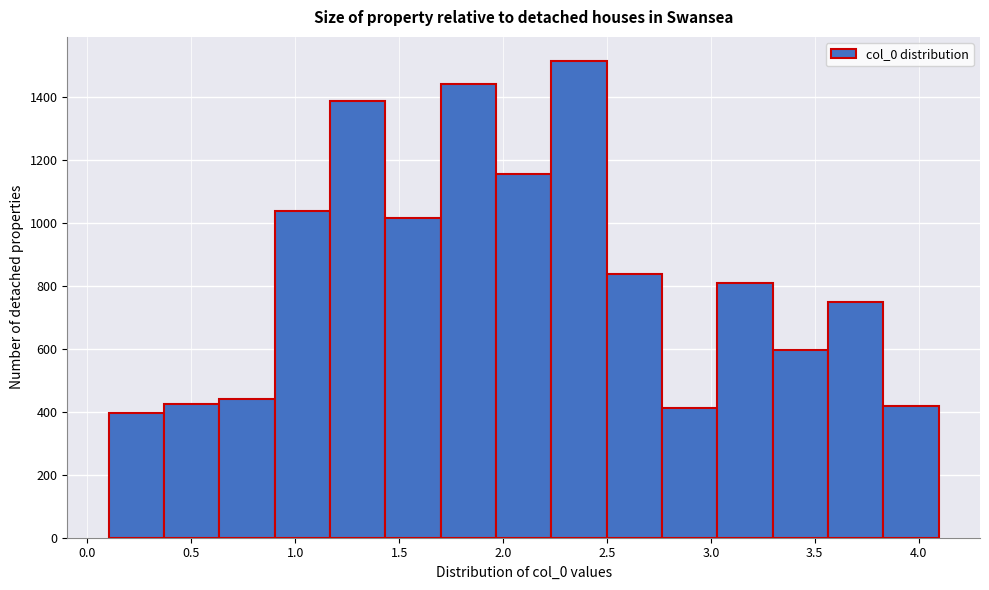

Reading left to right, transcribe this chart: for each bar, give the range it covers on the x-axis and its height. Neither the bar edges nor the heights are printed on the chart, so give them approximately, as read against the axes.

0.10 to 0.35: 400
0.35 to 0.65: 420
0.65 to 0.90: 440
0.90 to 1.15: 1040
1.15 to 1.45: 1380
1.45 to 1.70: 1020
1.70 to 1.95: 1440
1.95 to 2.25: 1160
2.25 to 2.50: 1520
2.50 to 2.75: 840
2.75 to 3.05: 420
3.05 to 3.30: 800
3.30 to 3.55: 600
3.55 to 3.85: 740
3.85 to 4.10: 420